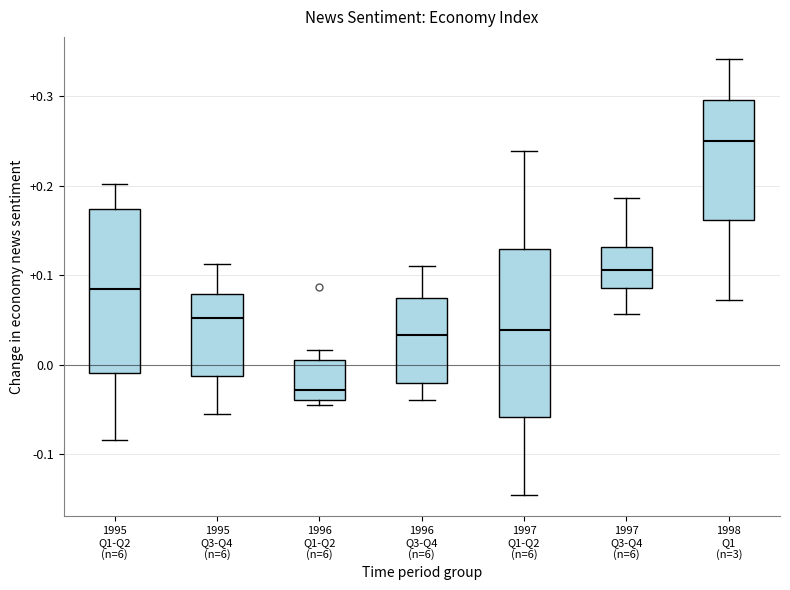

Where is the upper edge of the box for 1996 Q3-Q4 (n=6) on the y-axis? The values are not printed on the chart, so give them approximately, as read against the axis.

0.07